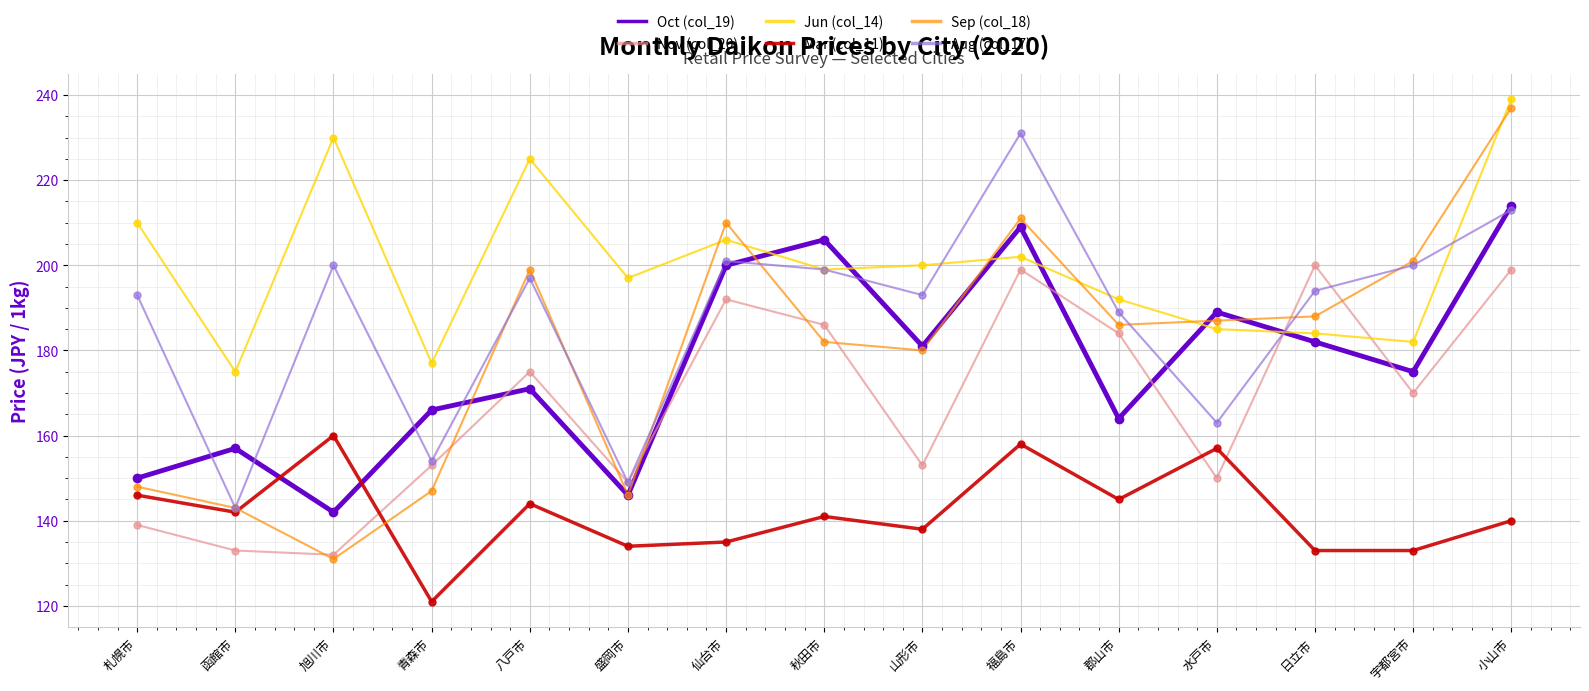

Which series has the widest spread of values?

Sep (col_18)